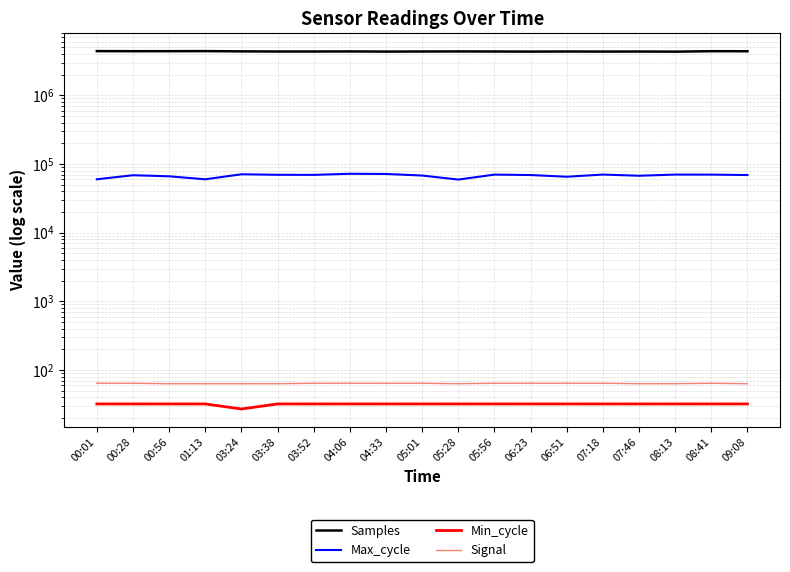

What is the label of the 8th point from the right?

05:56